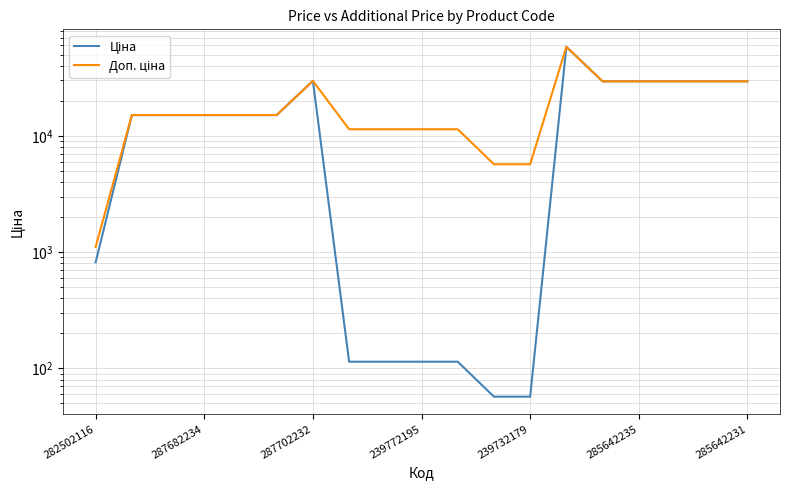

Rank the series at 8 from lowest to highest value.

Ціна, Доп. ціна